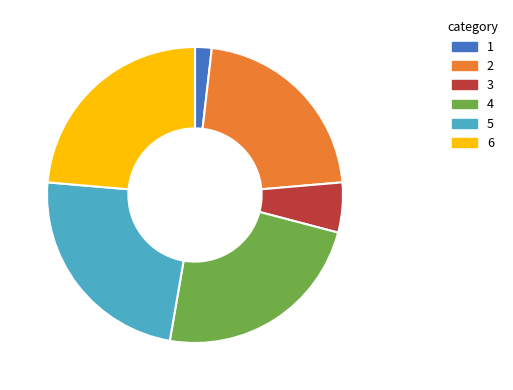

The 2 slice represents 29% of the pie. True or false?

False